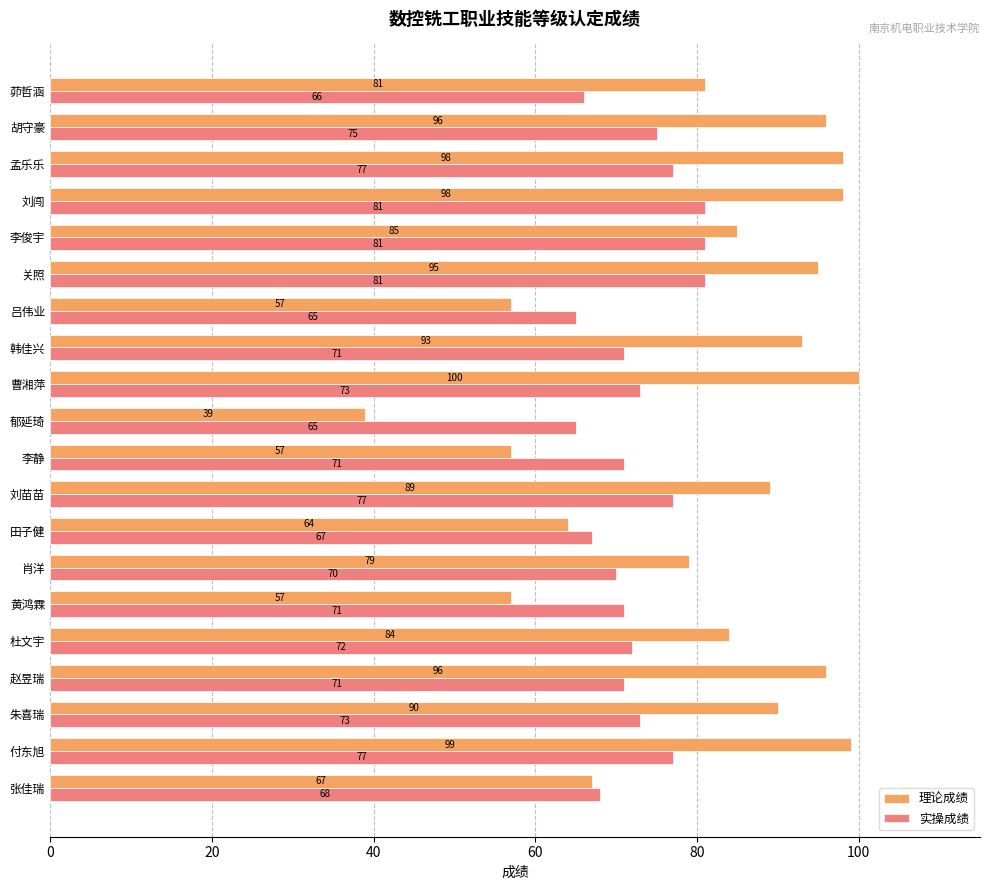

What is the smallest value displayed?

39